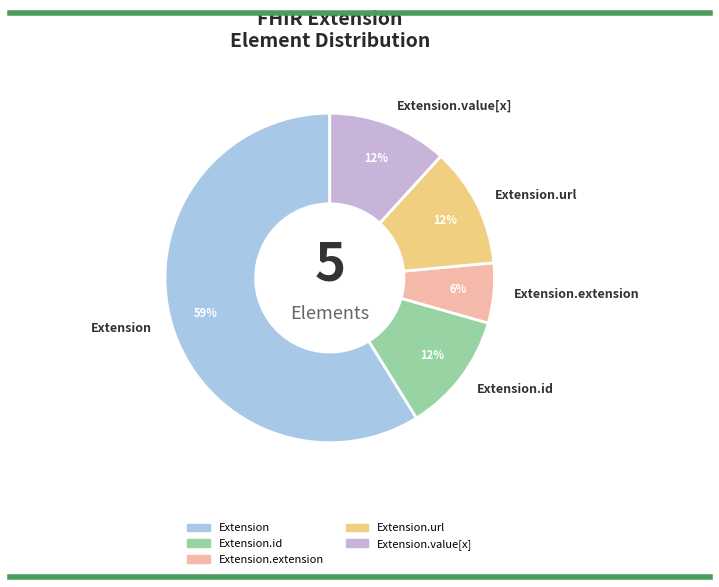

To the nearest percent, what is the combined percentage of Extension.url and Extension.extension?

18%